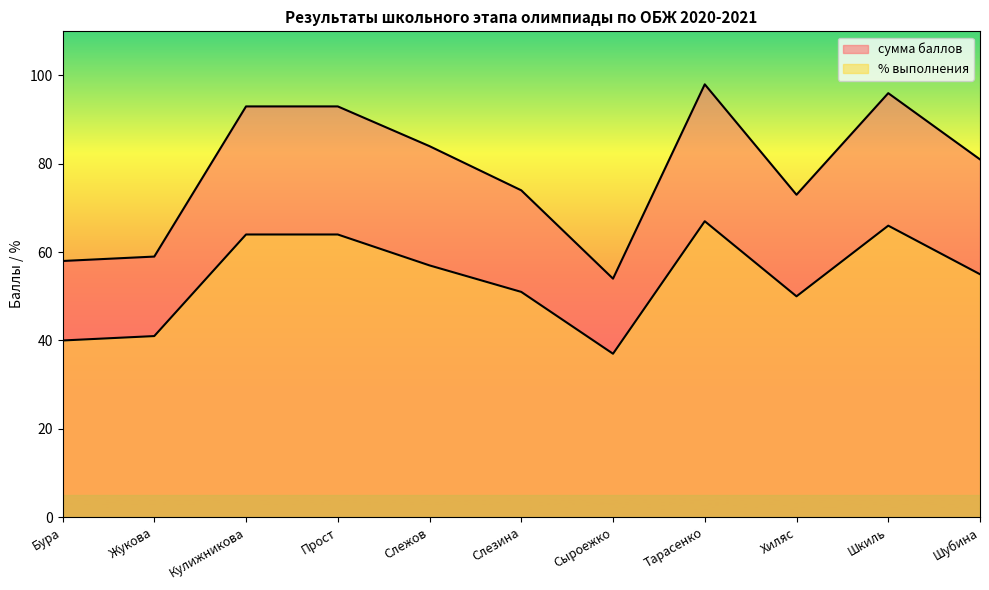

What are all the series names shown in the legend?

сумма баллов, % выполнения